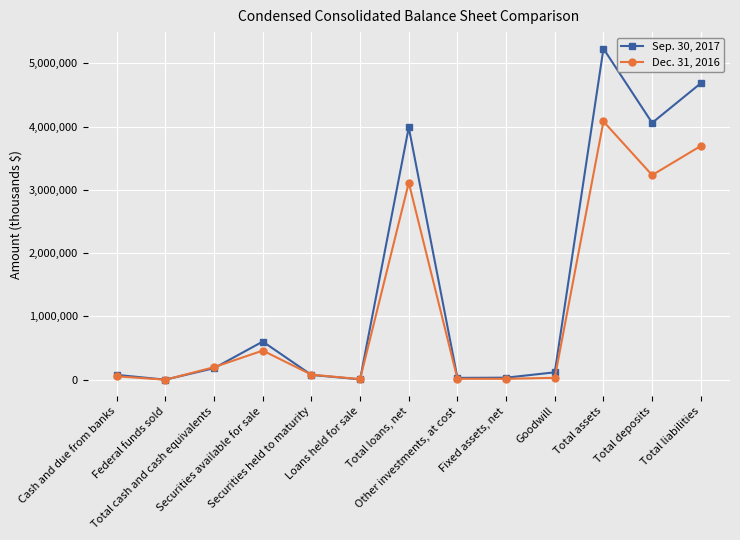

What position from the right is Goodwill?

4